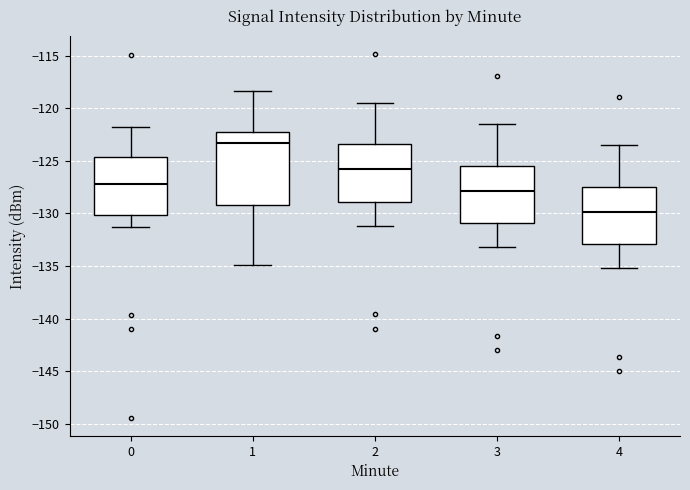

Comparing the boxes themselves (not the whiskers), which one is the tallest?

1